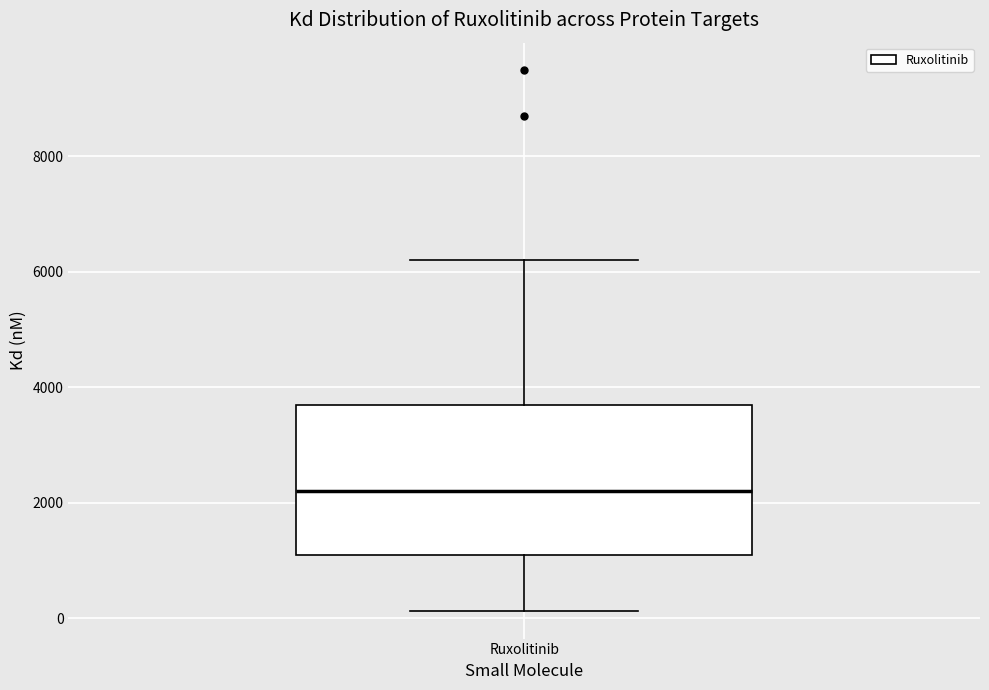

Transcribe this box plot: give where the median line is, the range the box spans, and where the two whiskers end, as read against the y-axis. The values are not printed on the chart, so give them approximately, as read against the axis.

median 2200, box 1200 to 3800, whiskers 200 to 6200